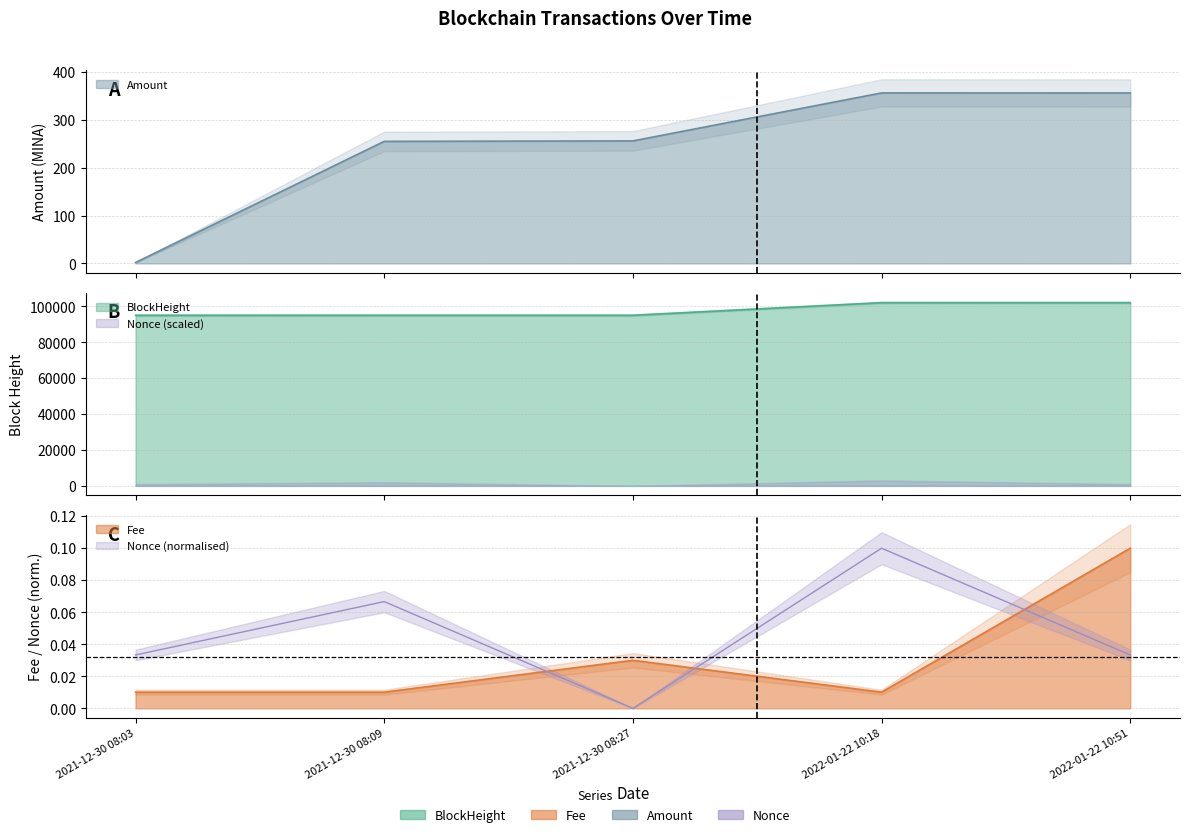

How many interior local peaks does the Amount series have?

1